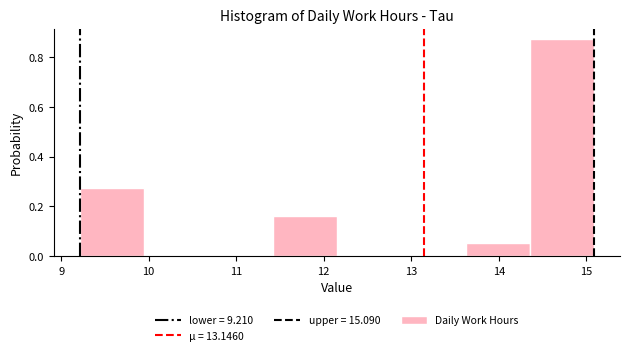

Over which range of the x-axis is the bar tallest?

14.4 to 15.1